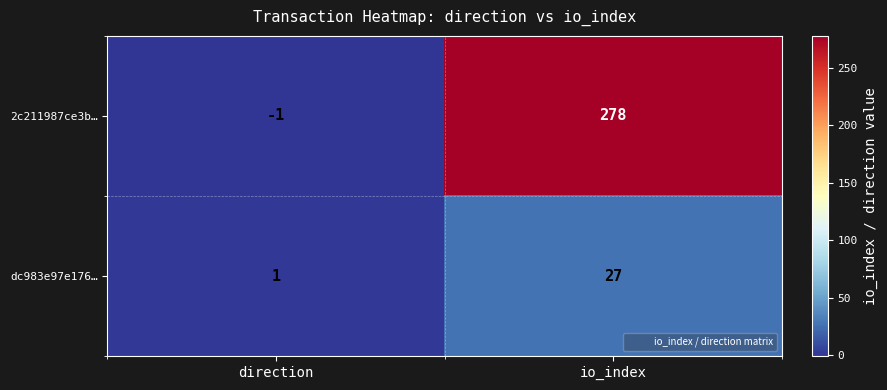

What is the average value of the dc983e97e176… series?

14